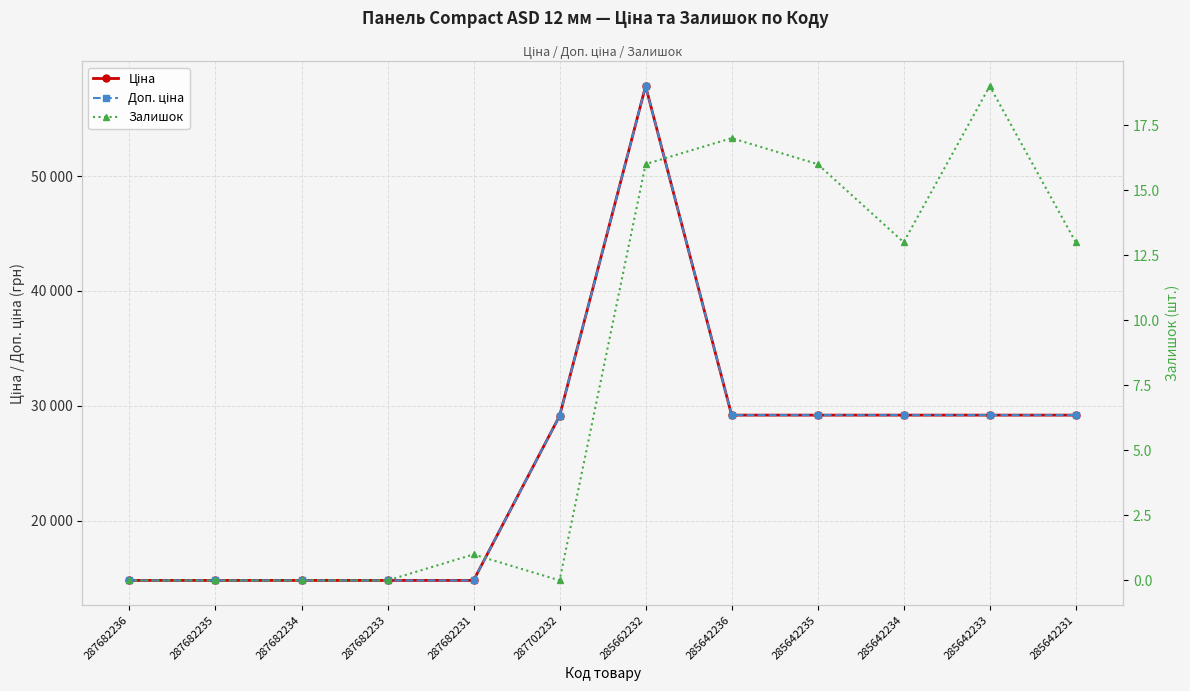

Rank the series by their maximum value, from lowest to highest.

Залишок, Ціна, Доп. ціна